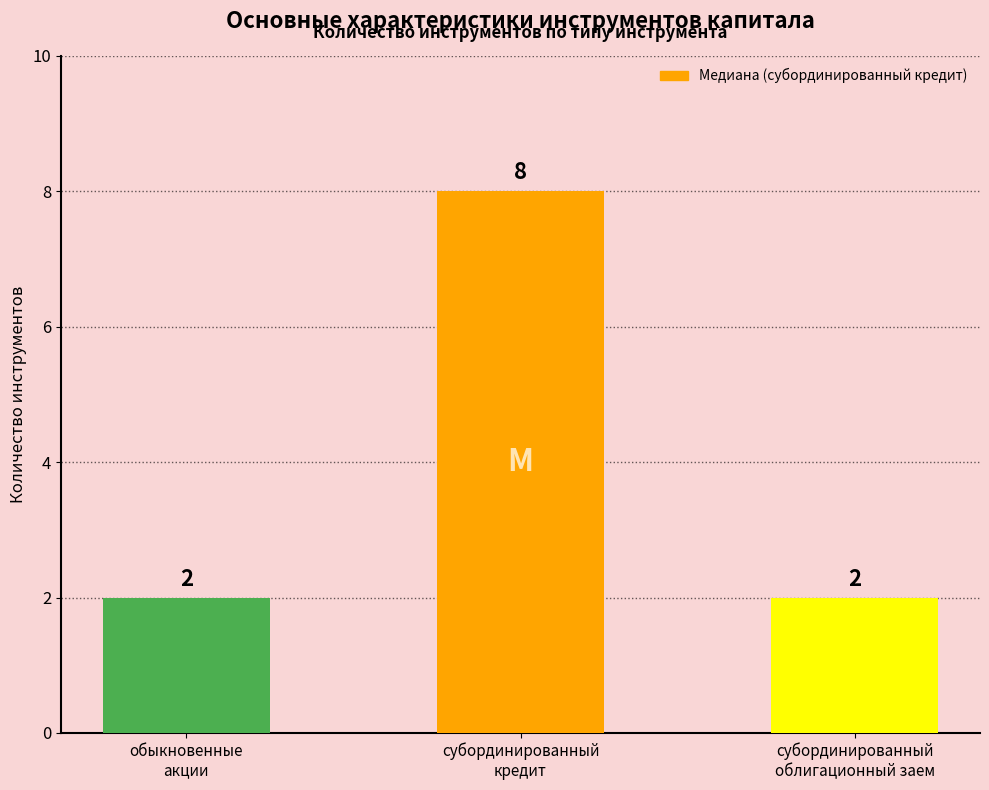

Count the values in the range 2 to 8.

3